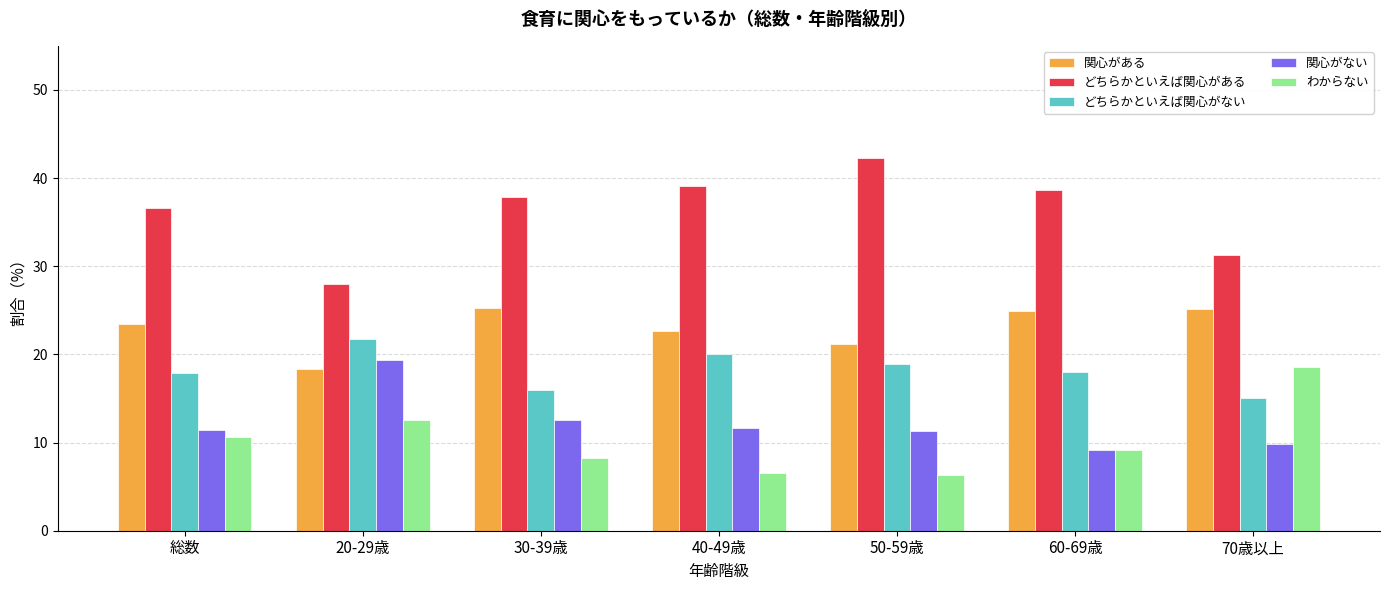

At which label does どちらかといえば関心がある first exceed 37?

30-39歳